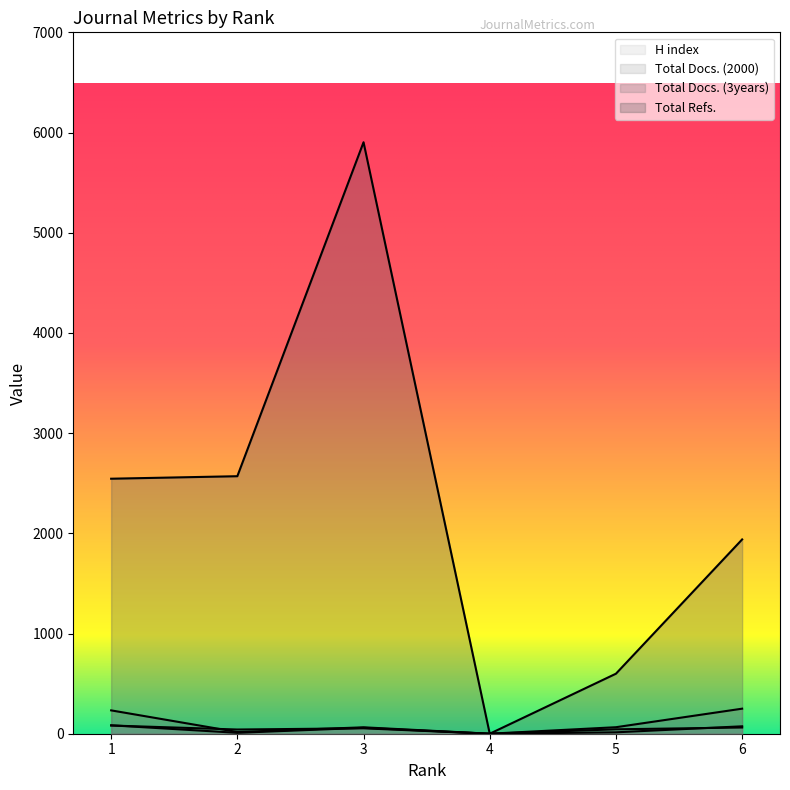

Which category has the lowest value across all series?

4